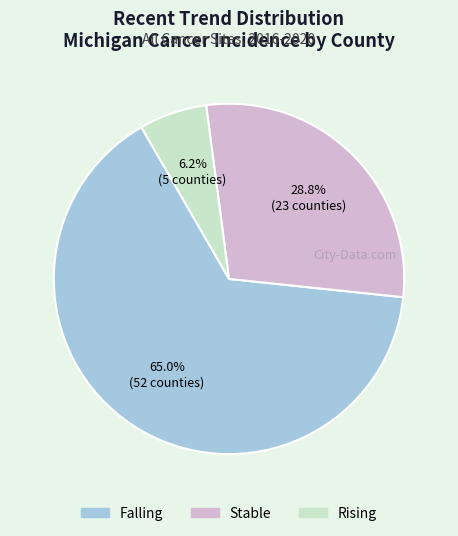

Is there a majority slice in this chart?

Yes